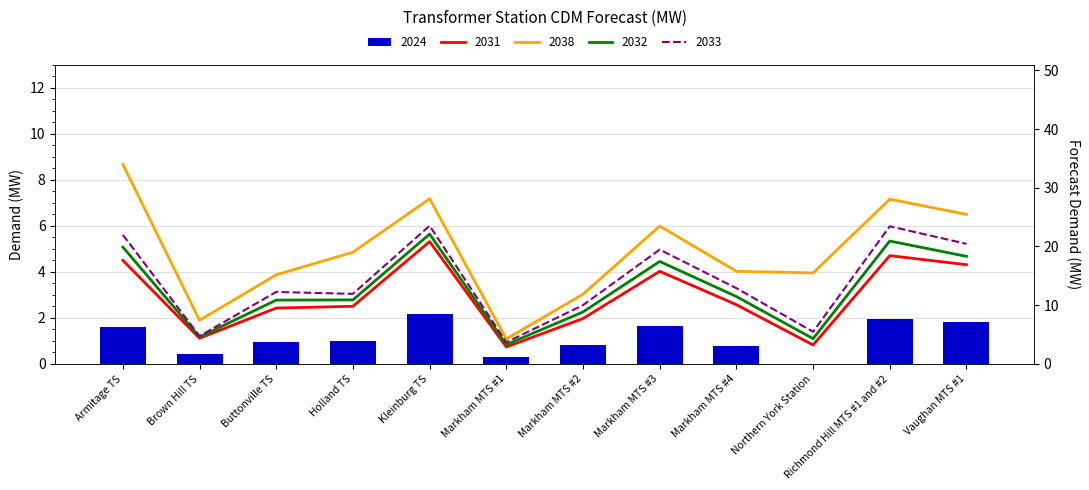

What is the difference between the maximum and minimum values in the 2033 series?

19.8